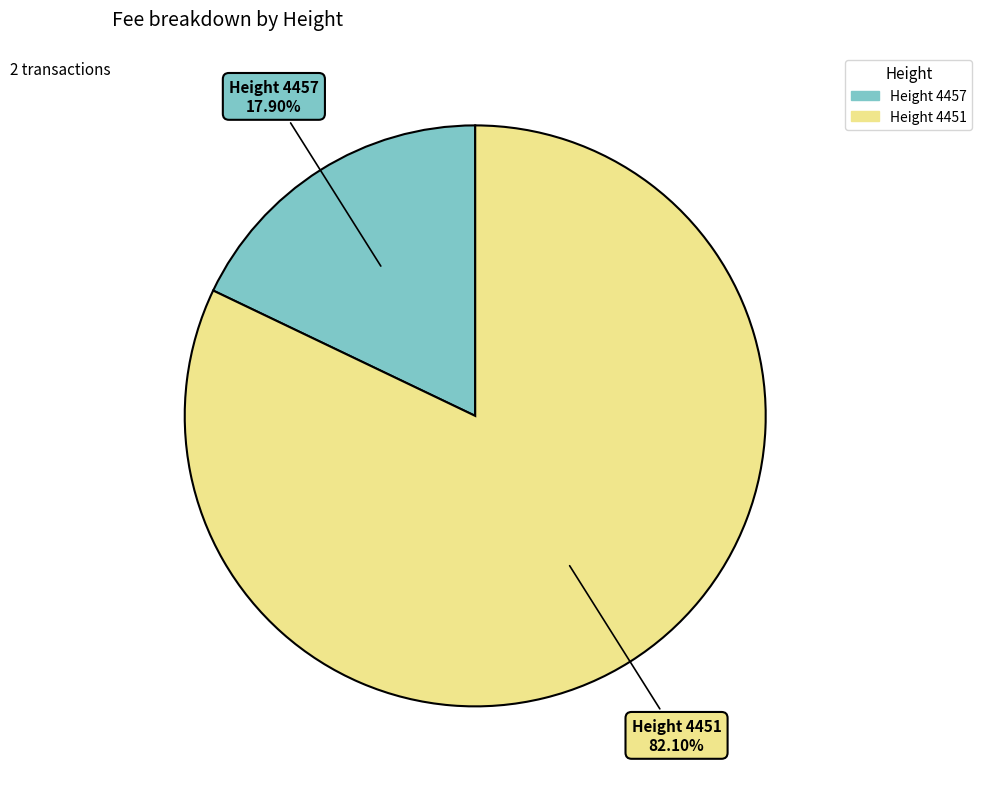

Does any single category account for the majority?

Yes